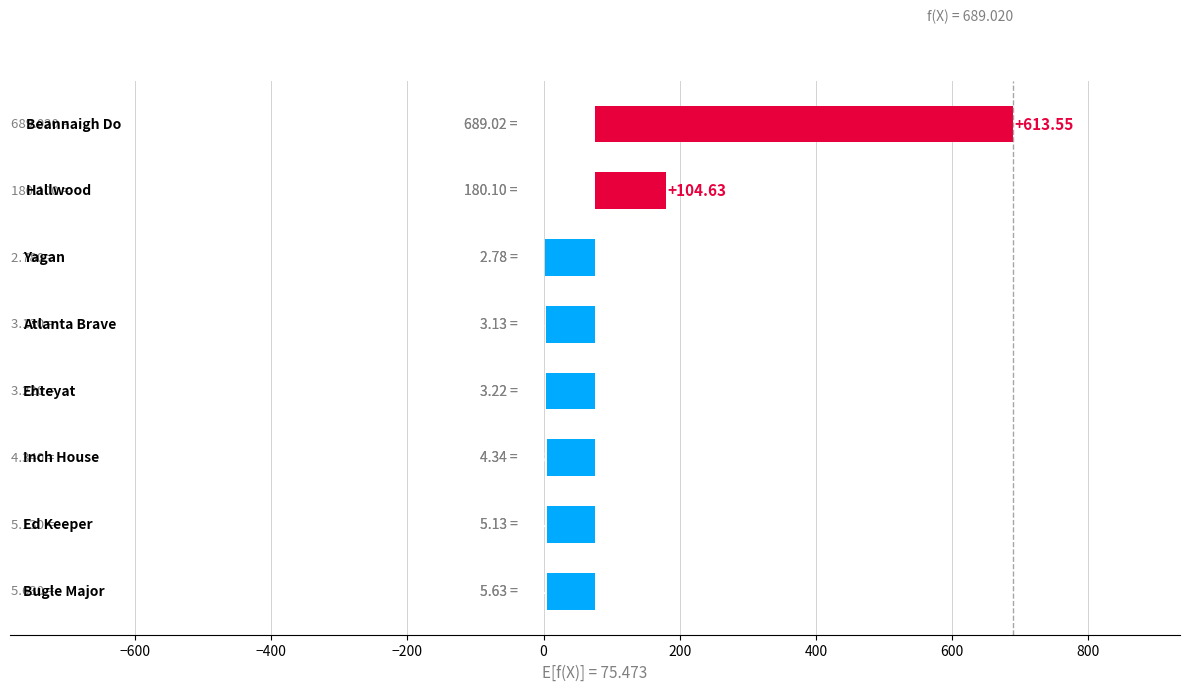

What is the maximum value shown in the chart?

689.0